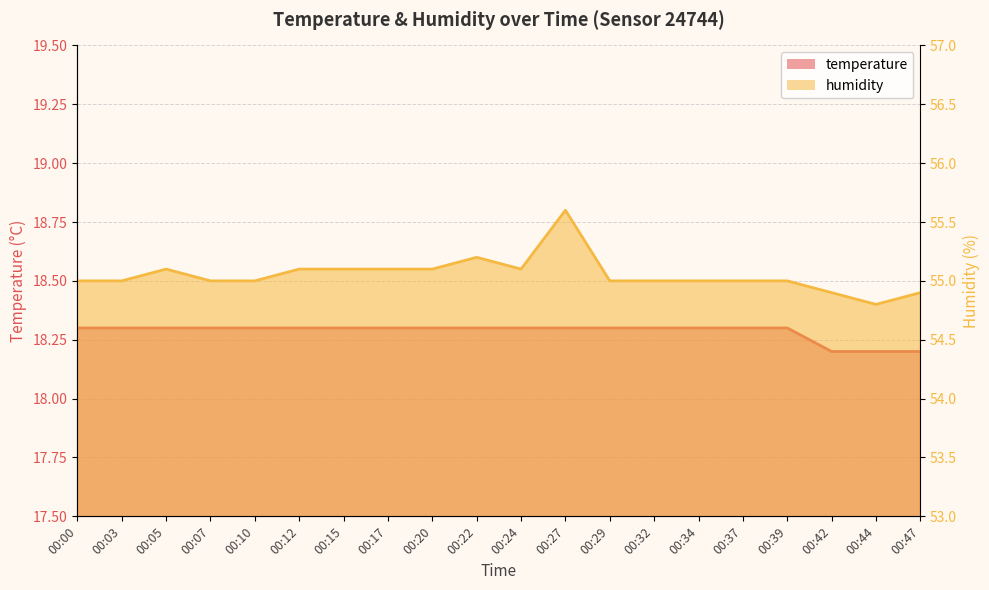

Between 00:17 and 00:42, which is larger?

00:17